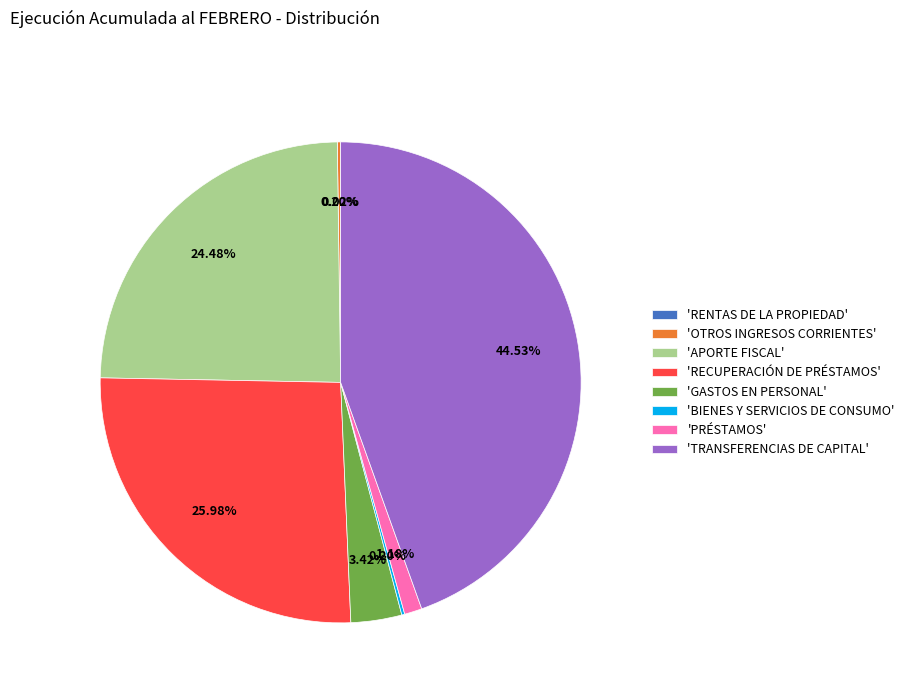

Which category has the biggest portion of the pie?

'TRANSFERENCIAS DE CAPITAL'